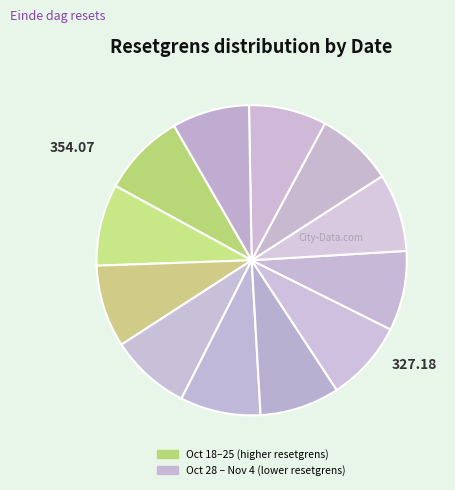

Count the number of slices in the pie.

12